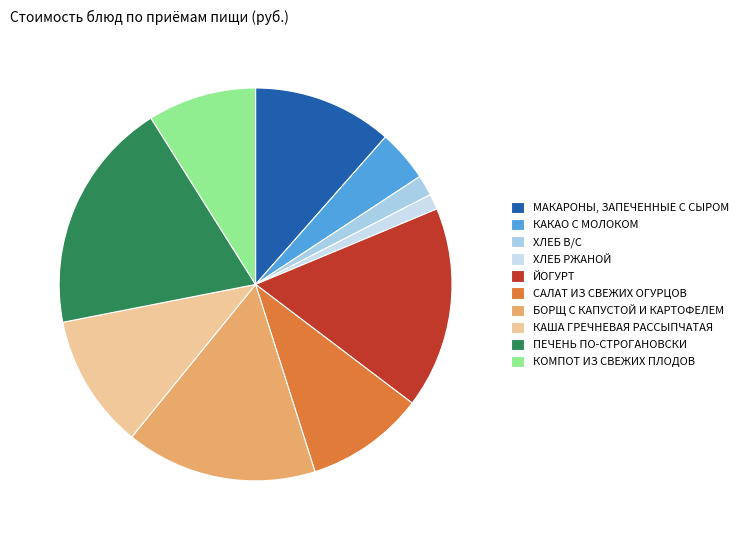

Is it true that МАКАРОНЫ, ЗАПЕЧЕННЫЕ С СЫРОМ is 1% of the pie?

False